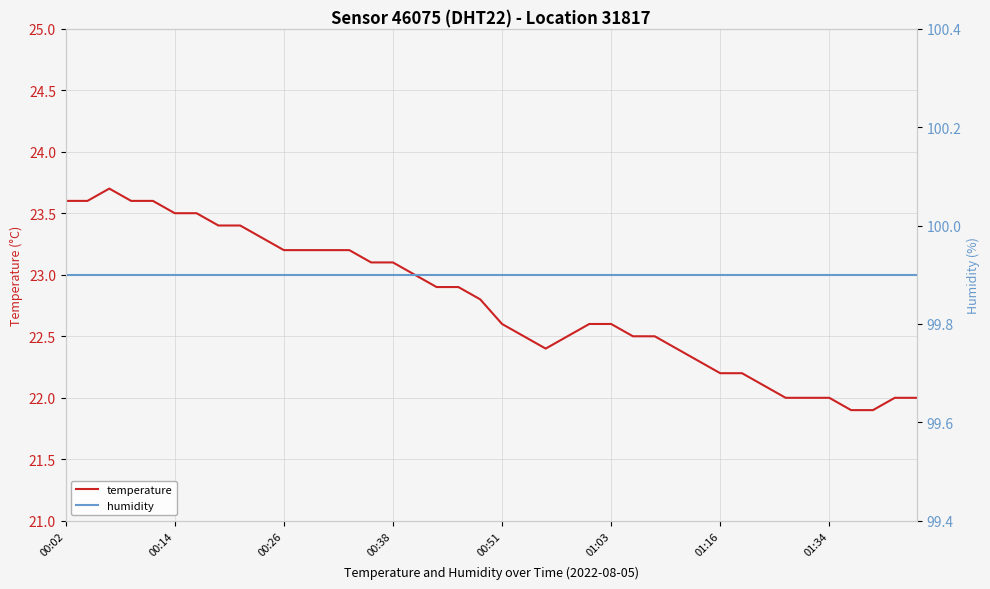

What is the difference between the highest and lowest values at 23?

77.4